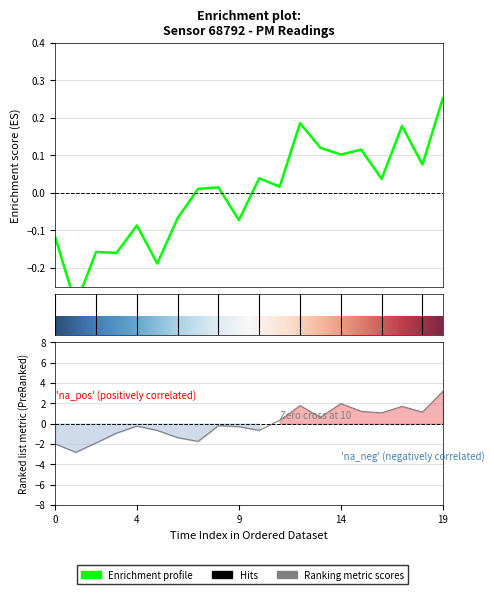

Where is P2 nearest to the value 0?

8